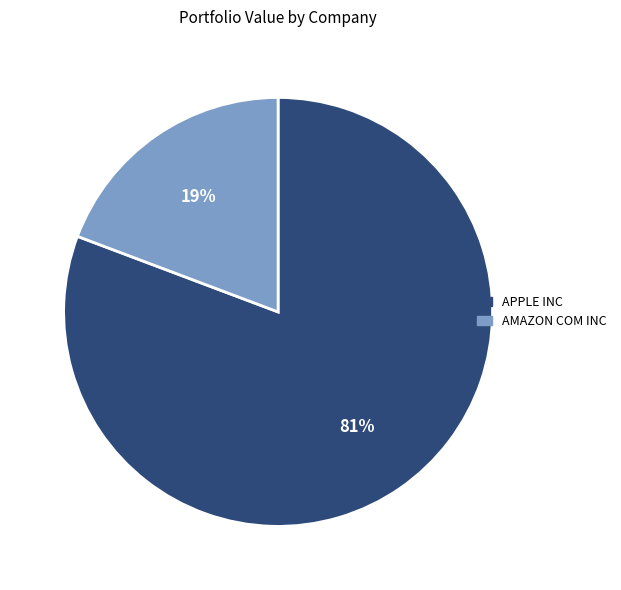

To the nearest percent, what portion does AMAZON COM INC represent?

19%